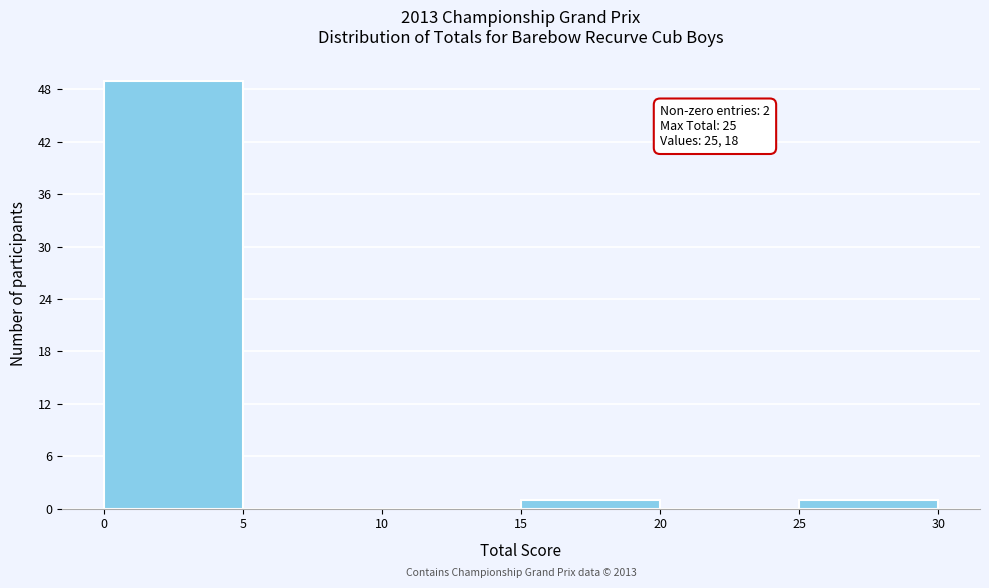

Which range on the x-axis has the tallest bar?

0 to 5